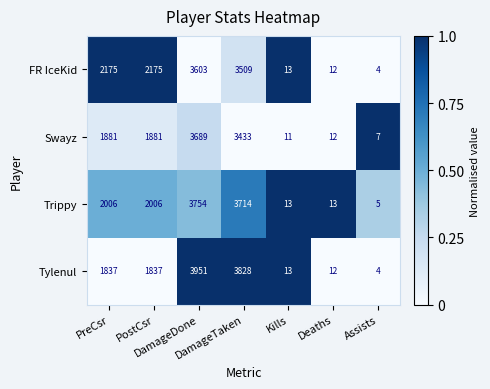

Which series has the largest total across all categories?

Trippy